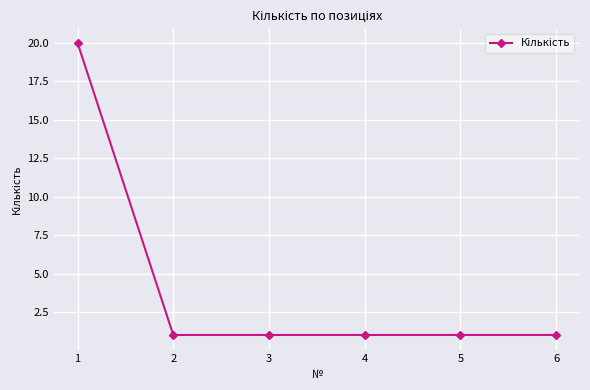

What is the maximum value shown in the chart?

20